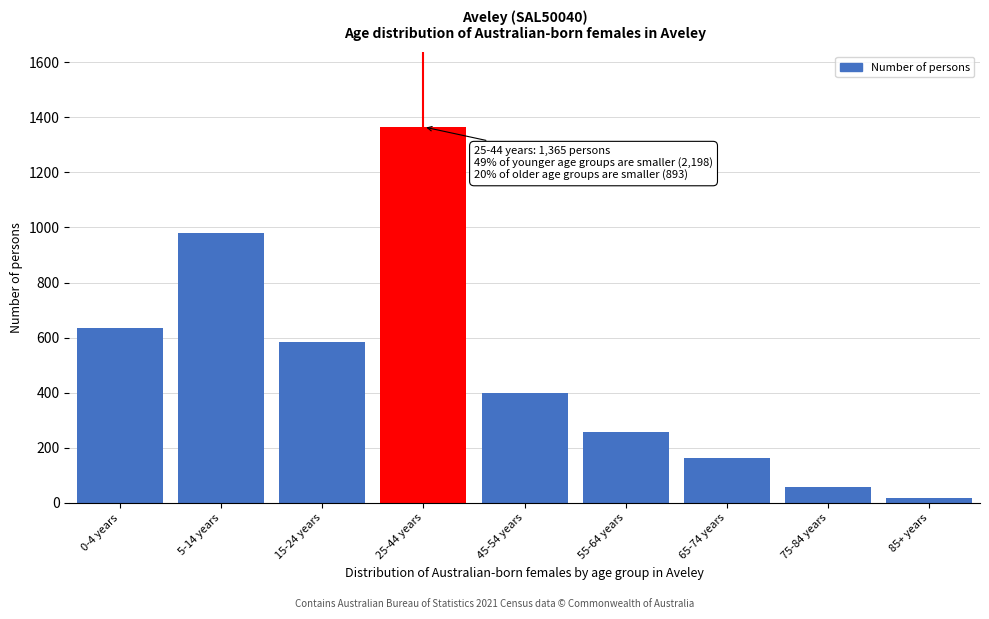

Reading left to right, transcribe all the data shown in this chart.

635	980	583	1365	398	258	162	57	18